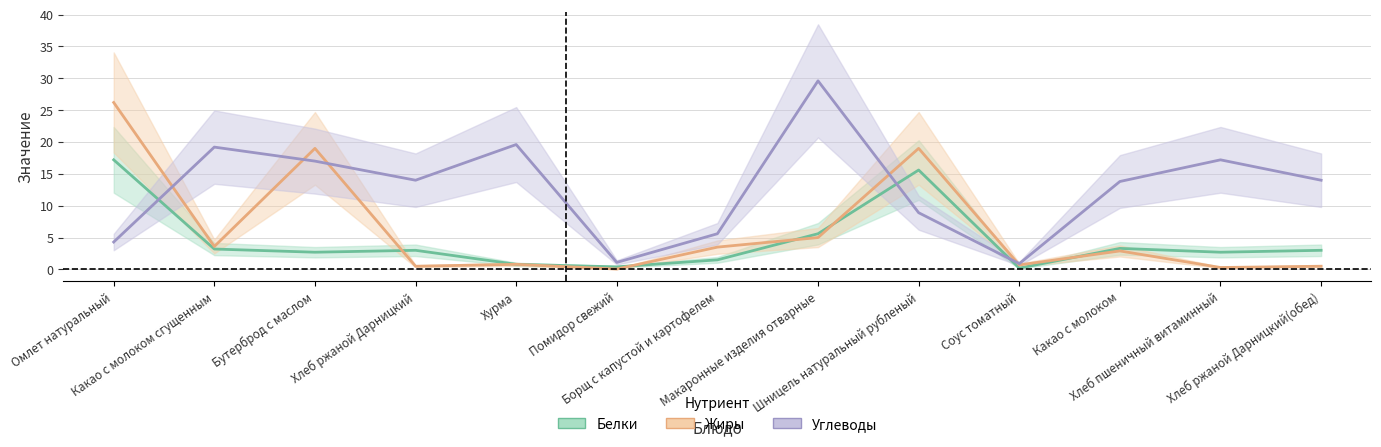

True or false: Белки has more than 0 interior local peaks.

True